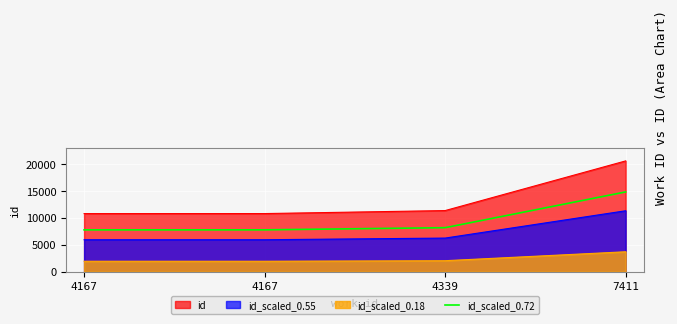

What are all the series names shown in the legend?

id, id_scaled_0.55, id_scaled_0.18, id_scaled_0.72